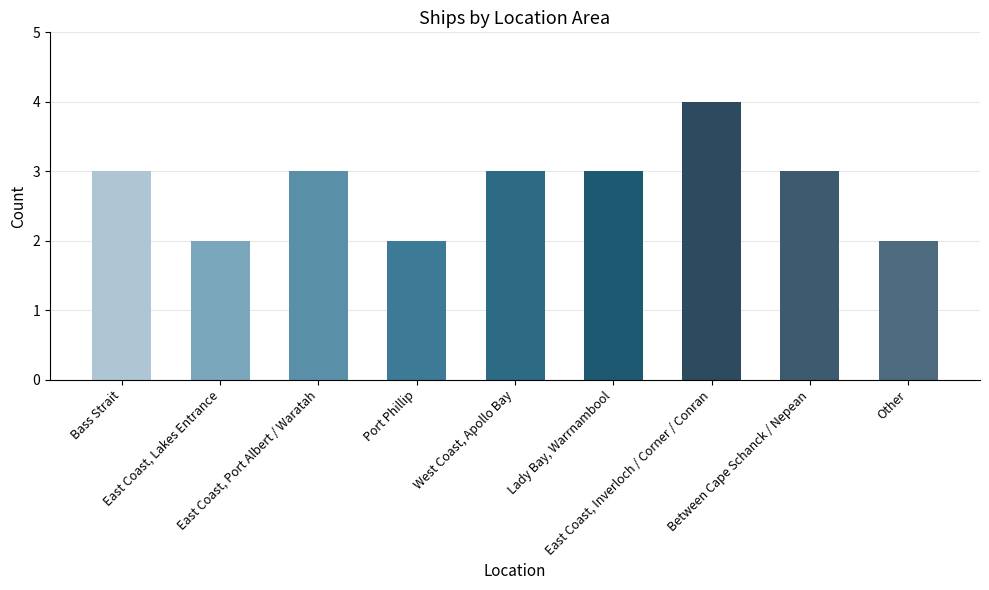

What is the value of the 6th bar from the left?

3